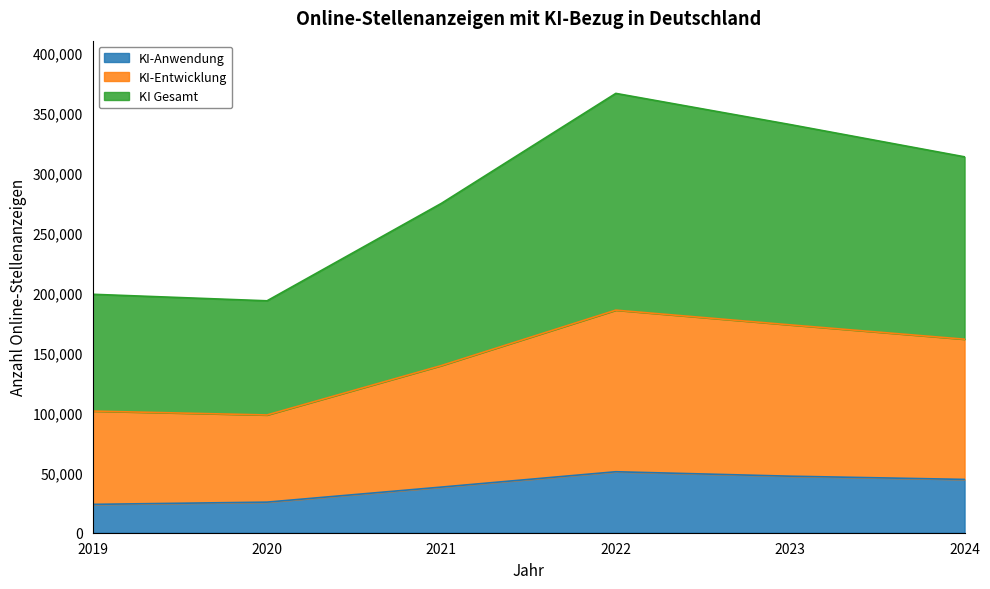

True or false: KI-Anwendung and KI-Entwicklung intersect in this chart.

False